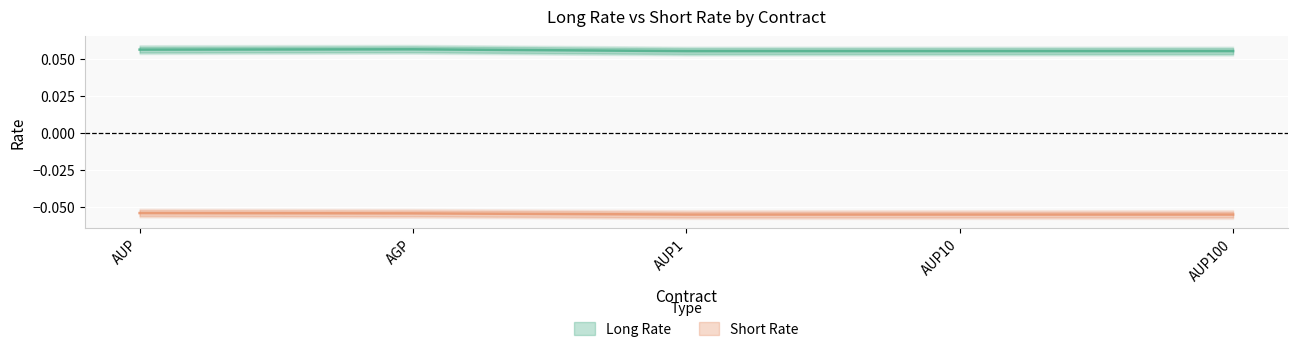

Reading left to right, extract all data points from this chart.

Long Rate: AUP=0.1	AGP=0.1	AUP1=0.1	AUP10=0.1	AUP100=0.1
Short Rate: AUP=-0.1	AGP=-0.1	AUP1=-0.1	AUP10=-0.1	AUP100=-0.1